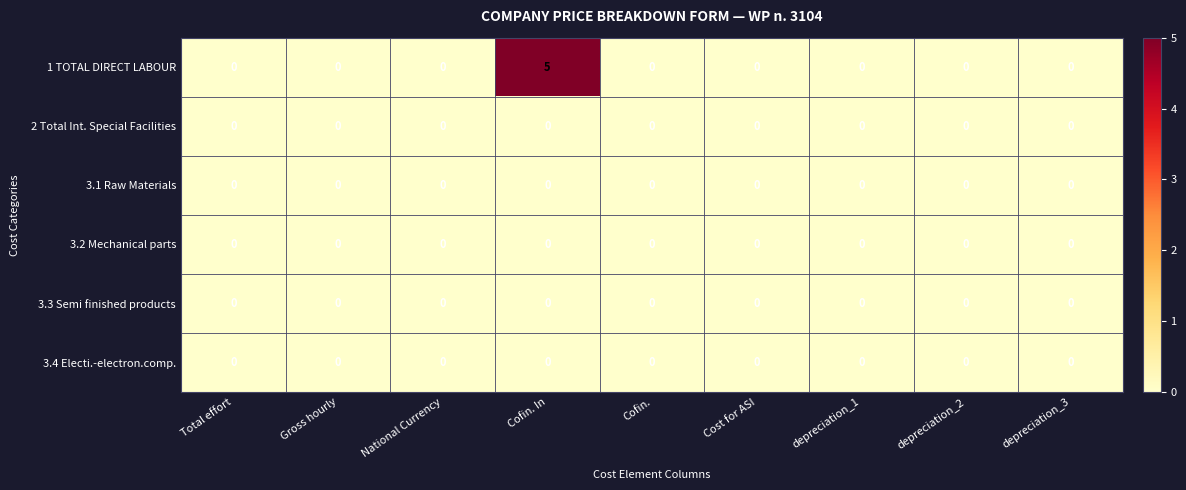

Which series has the largest total across all categories?

1 TOTAL DIRECT LABOUR